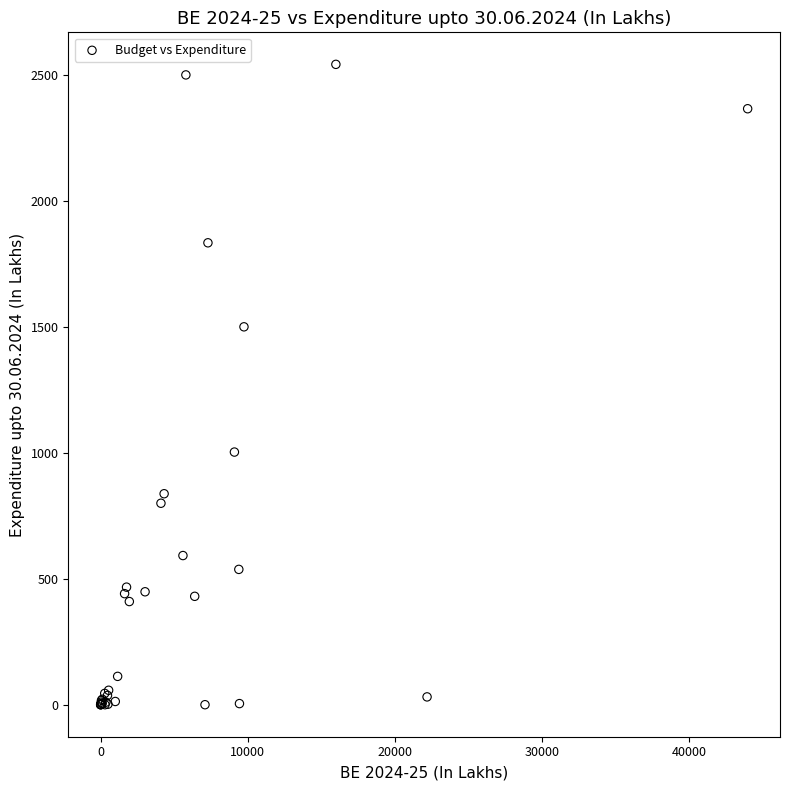

What Y value in the scatter plot is closest to 1270?

1500.0